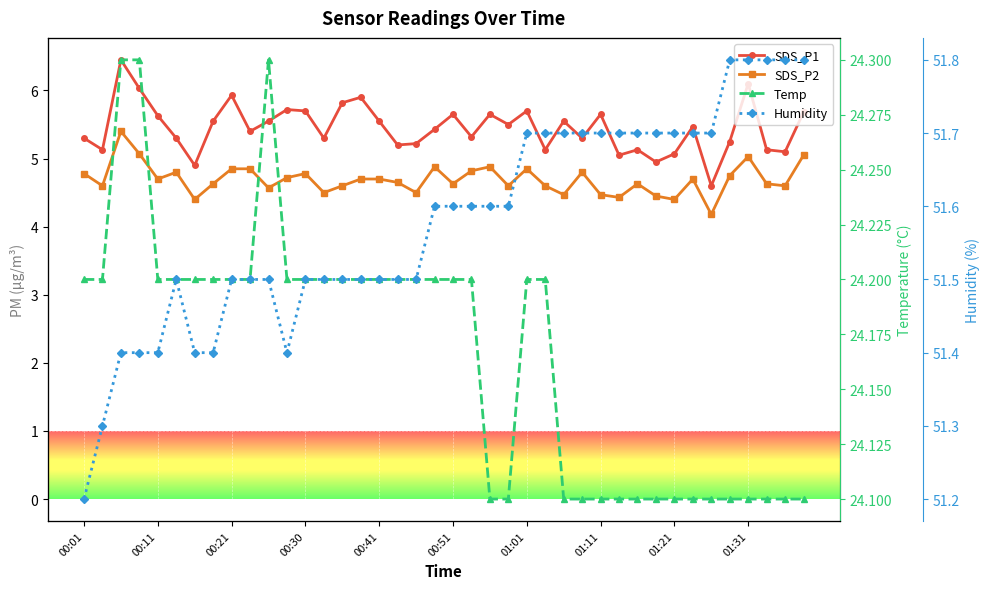

True or false: Temp has more than 1 points higher than both neighbors.

False